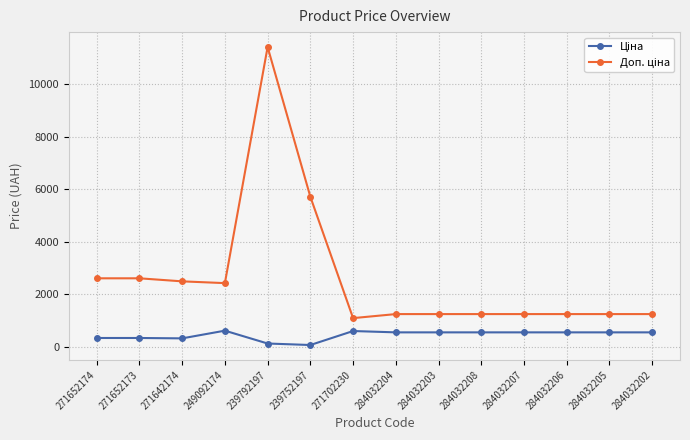

What is the total value across all series at 271702230?

1671.6